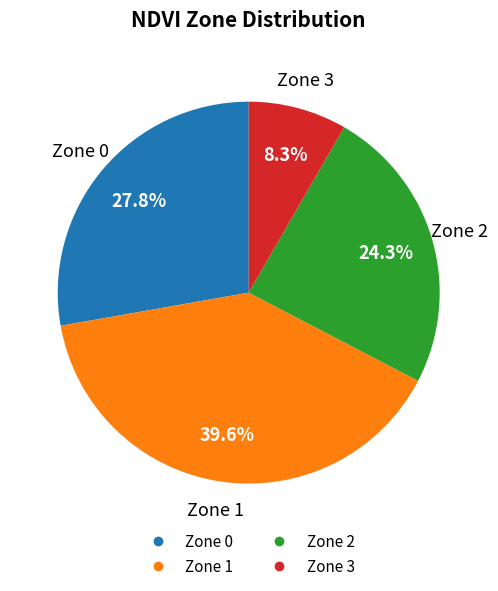

How much of the chart is everything except Zone 2?

75.7%